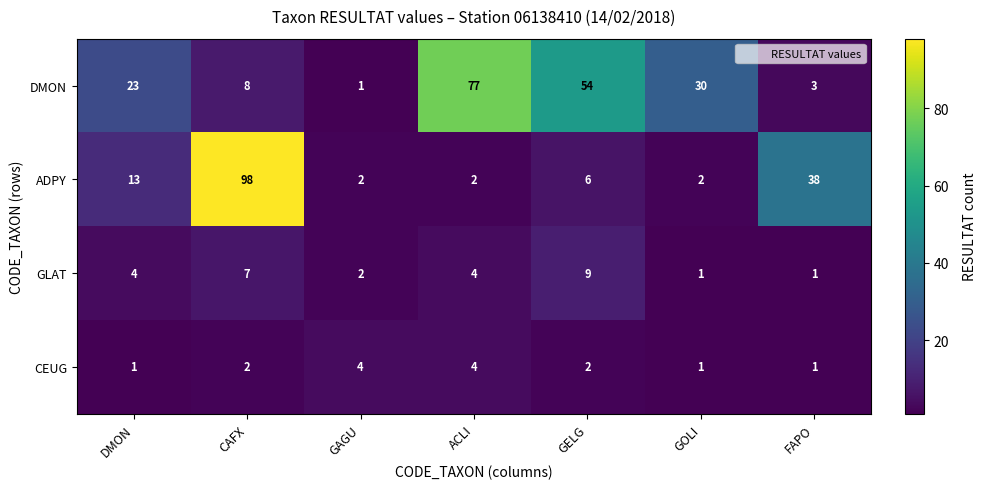

How many data points does each series have?

7